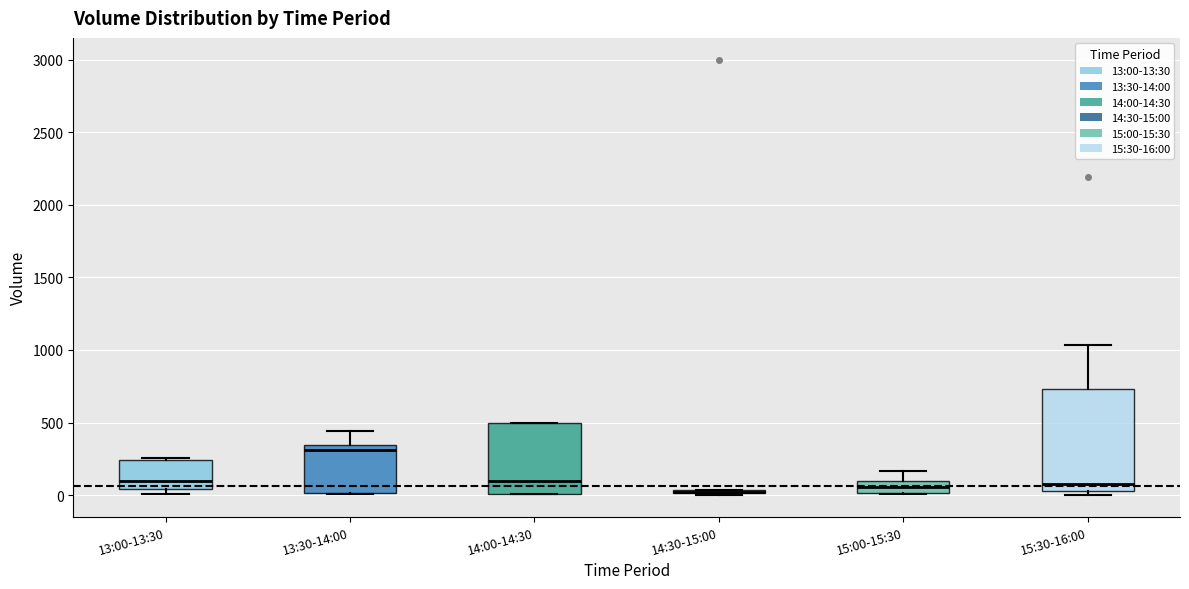

Comparing the boxes themselves (not the whiskers), which one is the tallest?

15:30-16:00